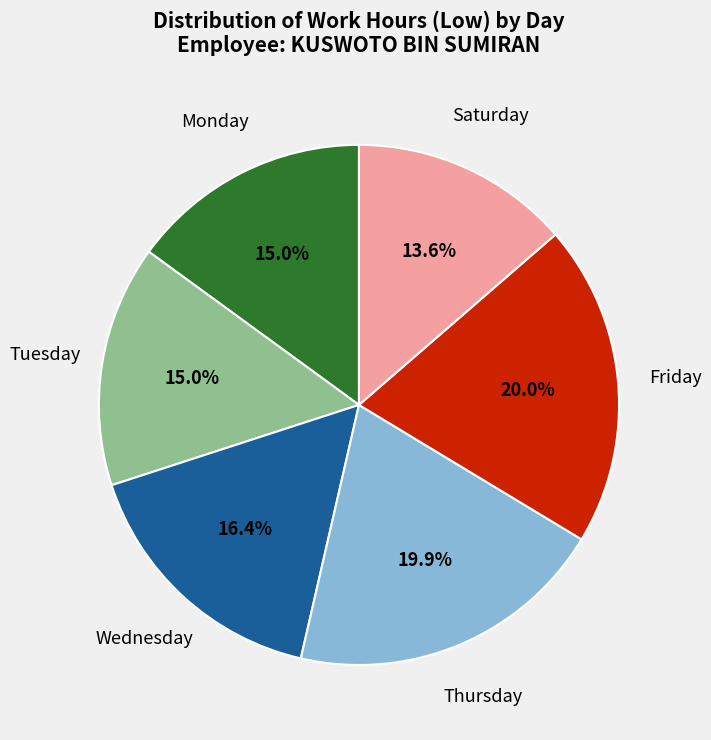

Between Friday and Wednesday, which is larger?

Friday